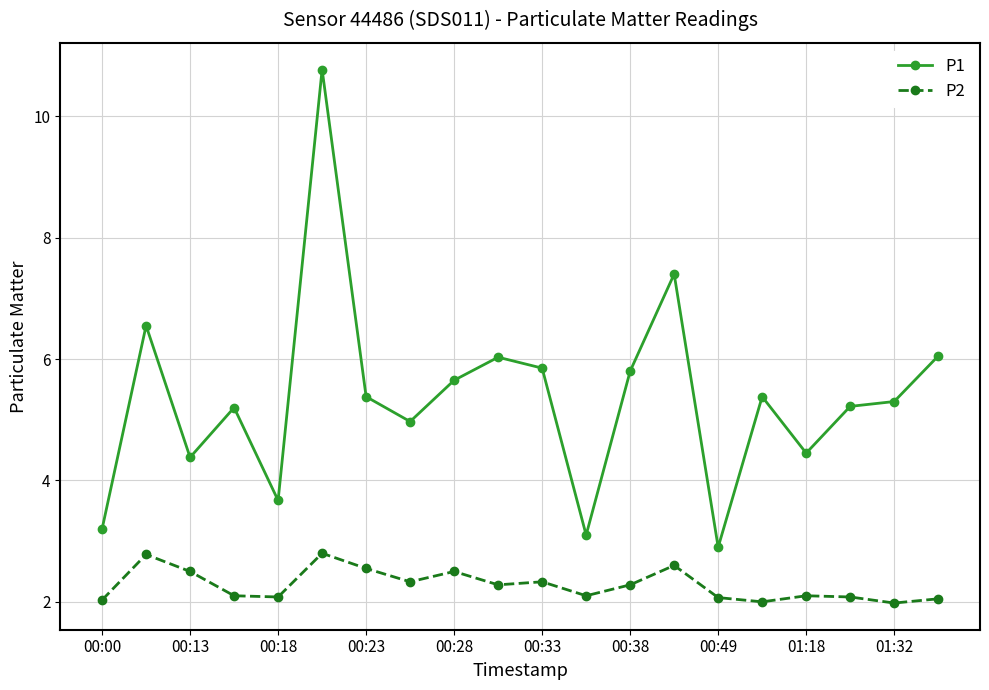

True or false: P2 has more than 0 points higher than both neighbors.

True